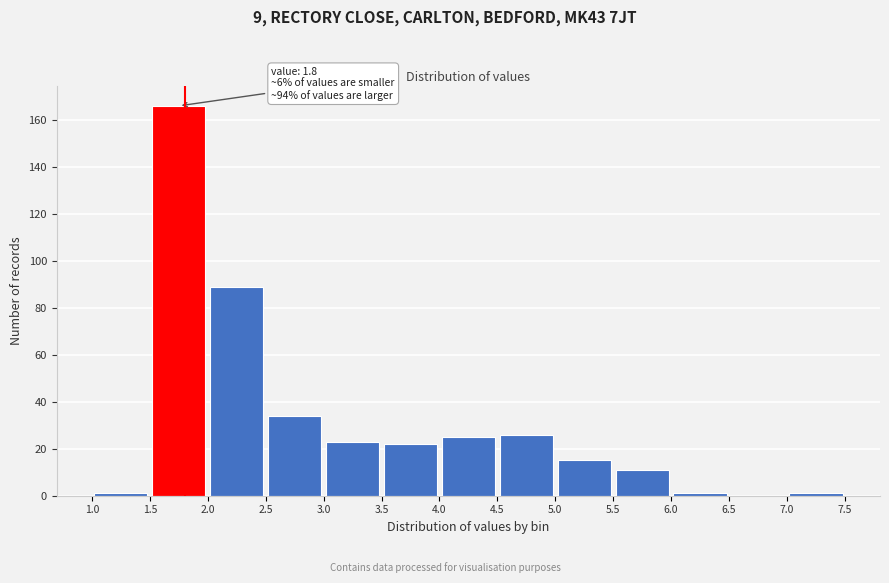

Over which range of the x-axis is the bar tallest?

1.5 to 2.0